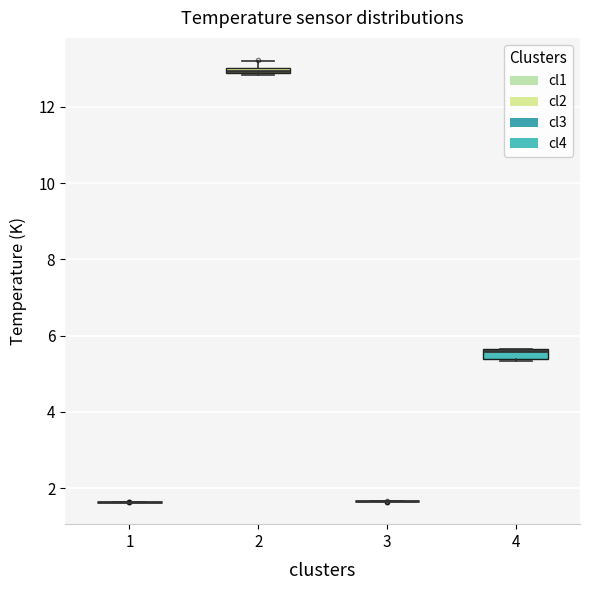

Where is the lower edge of the box at x = 4 on the y-axis? The values are not printed on the chart, so give them approximately, as read against the axis.

5.4